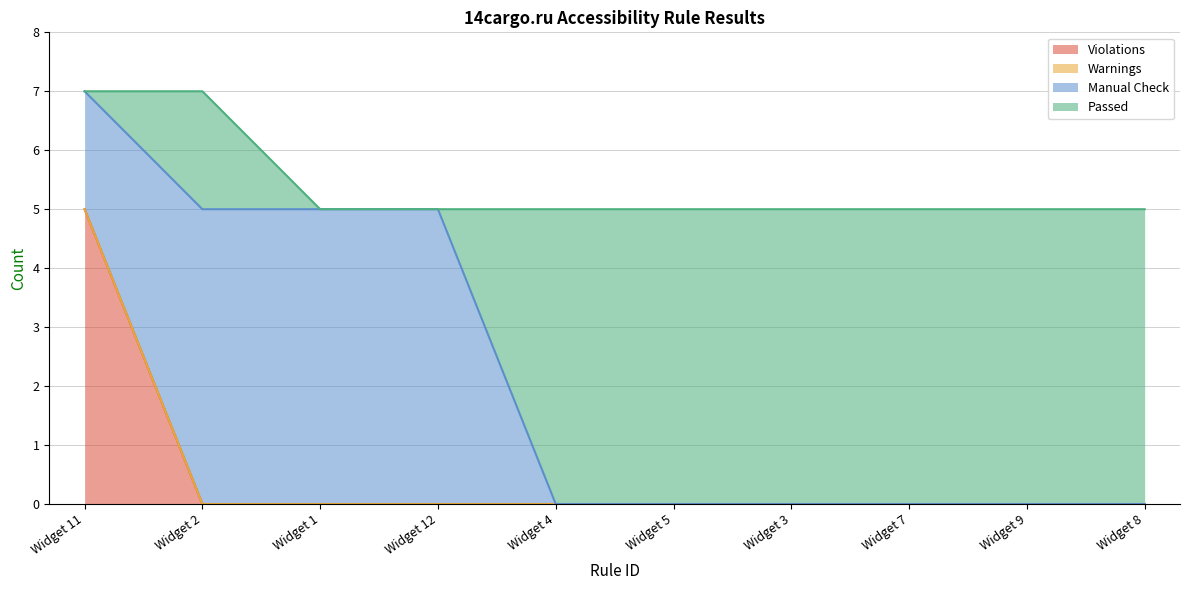

What is the spread (max minus min) of values at Widget 2?

5